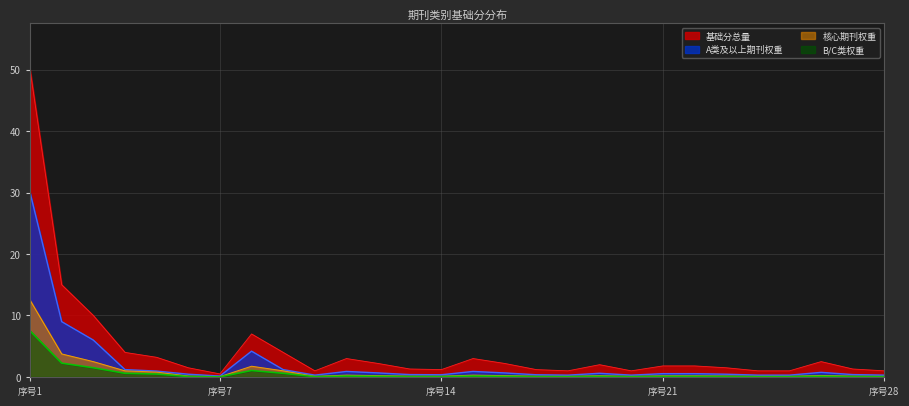

List the series in order of their peak value, highest first.

基础分总量, A类及以上期刊权重, 核心期刊权重, B/C类权重